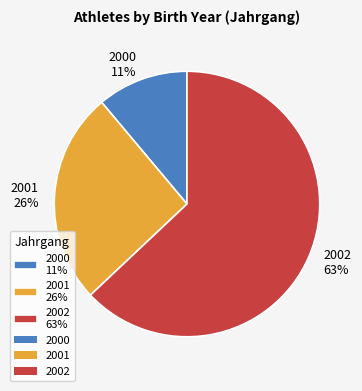

Is 2000 the majority of the pie?

No